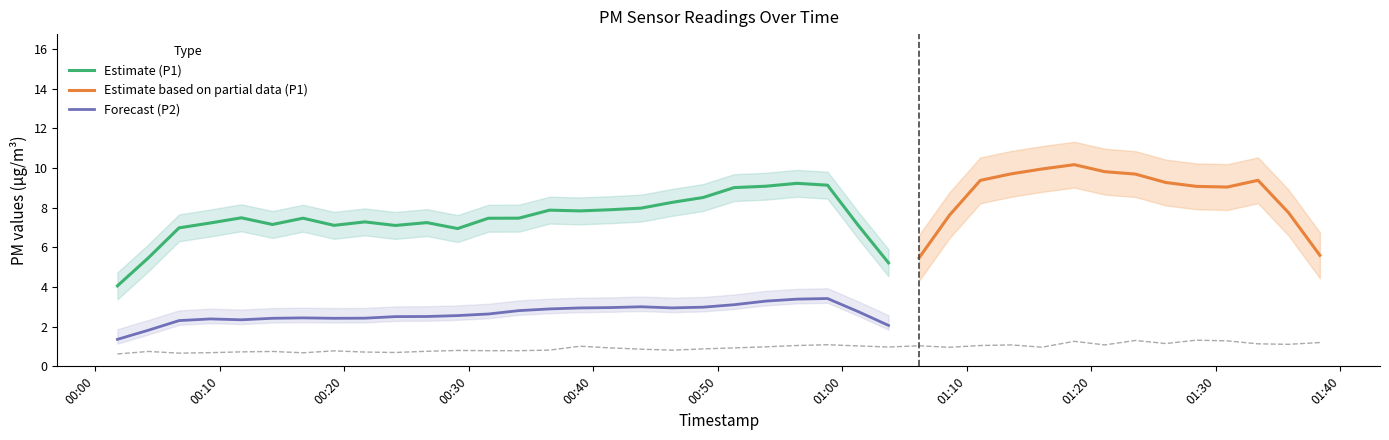

True or false: the data shows 0.8 at 2023-07-13T00:36:30.

True